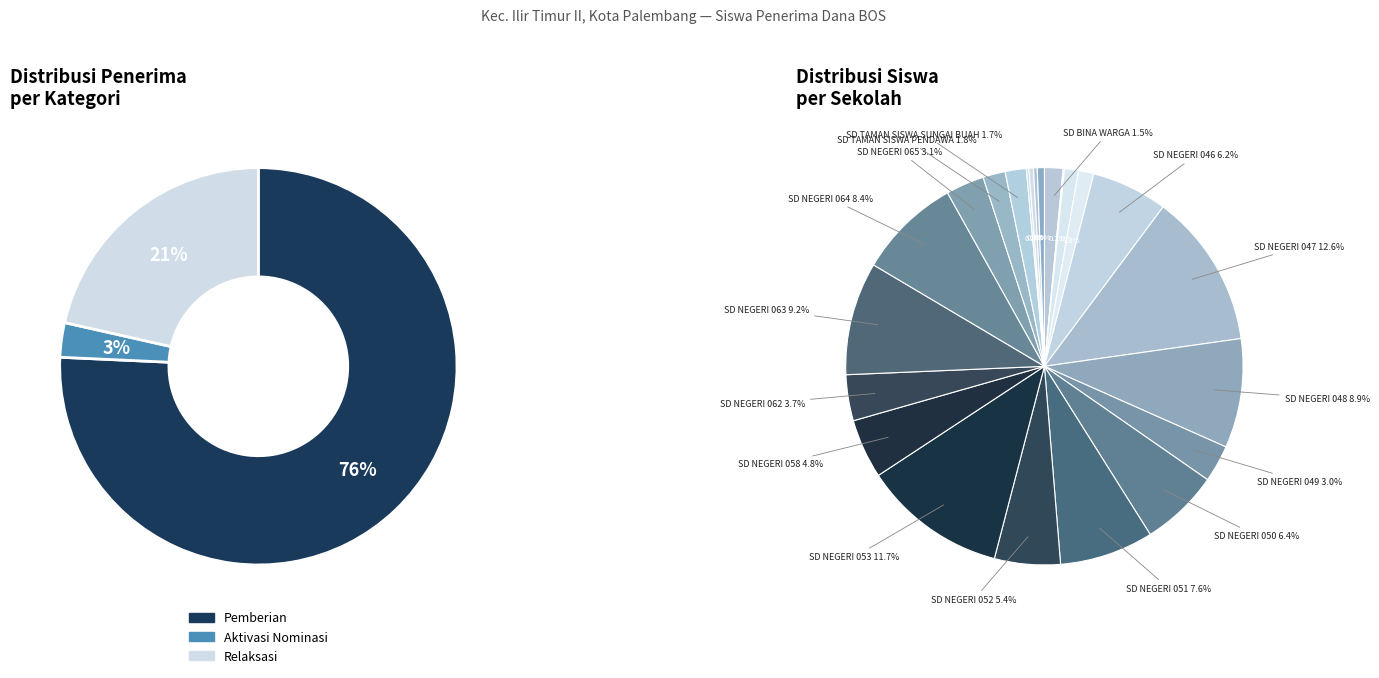

Which has a higher value, SD NEGERI 047 or SD NEGERI 046?

SD NEGERI 047